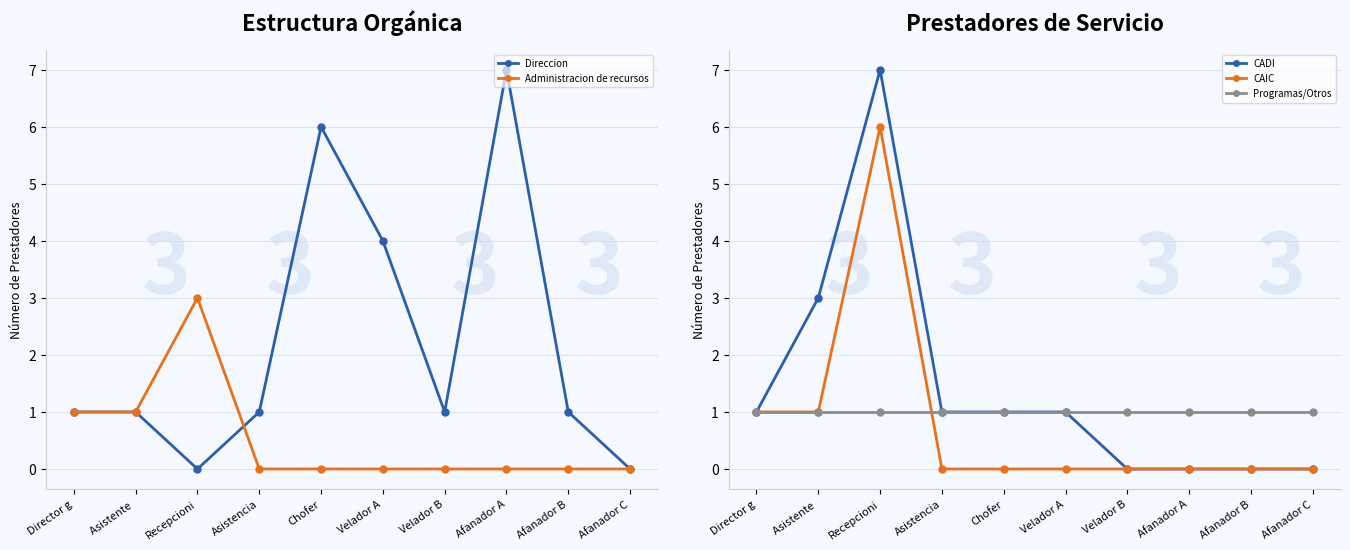

At which category is the sum across all series the highest?

Recepcioni